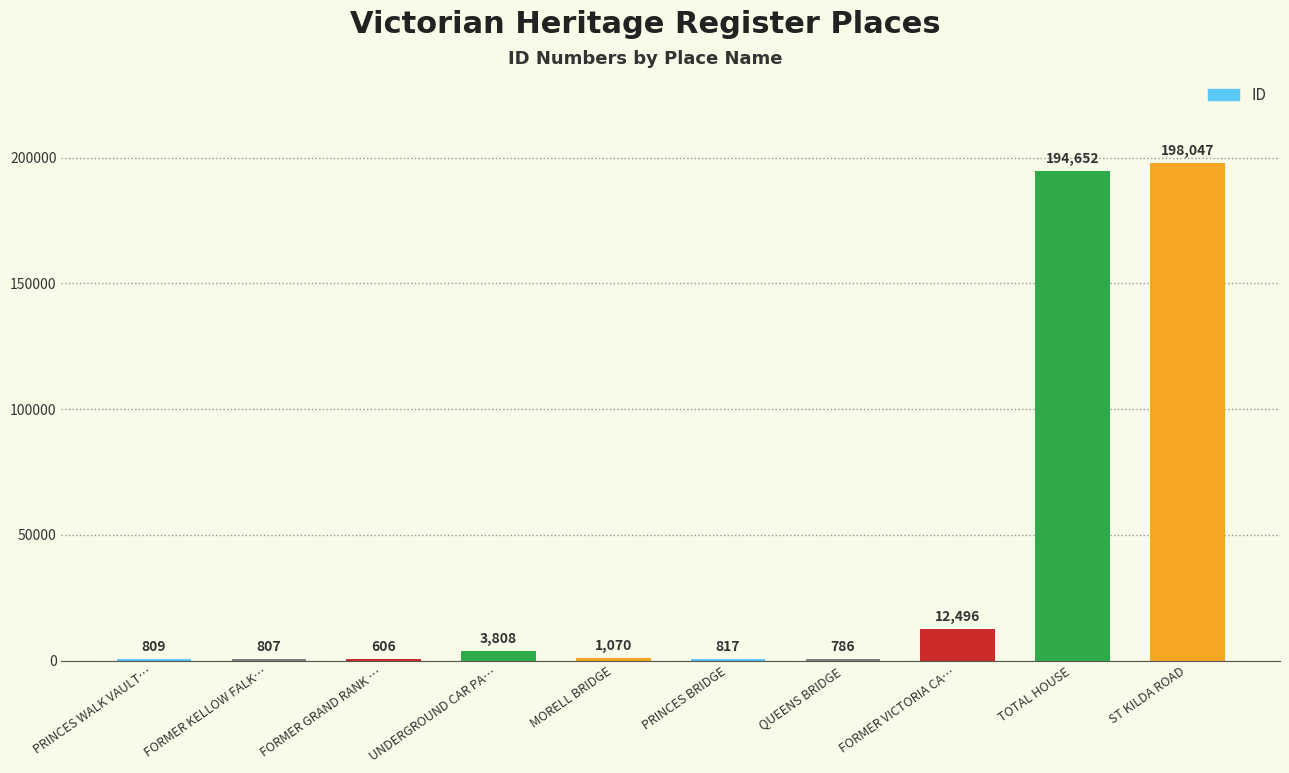

How many data points does each series have?

10